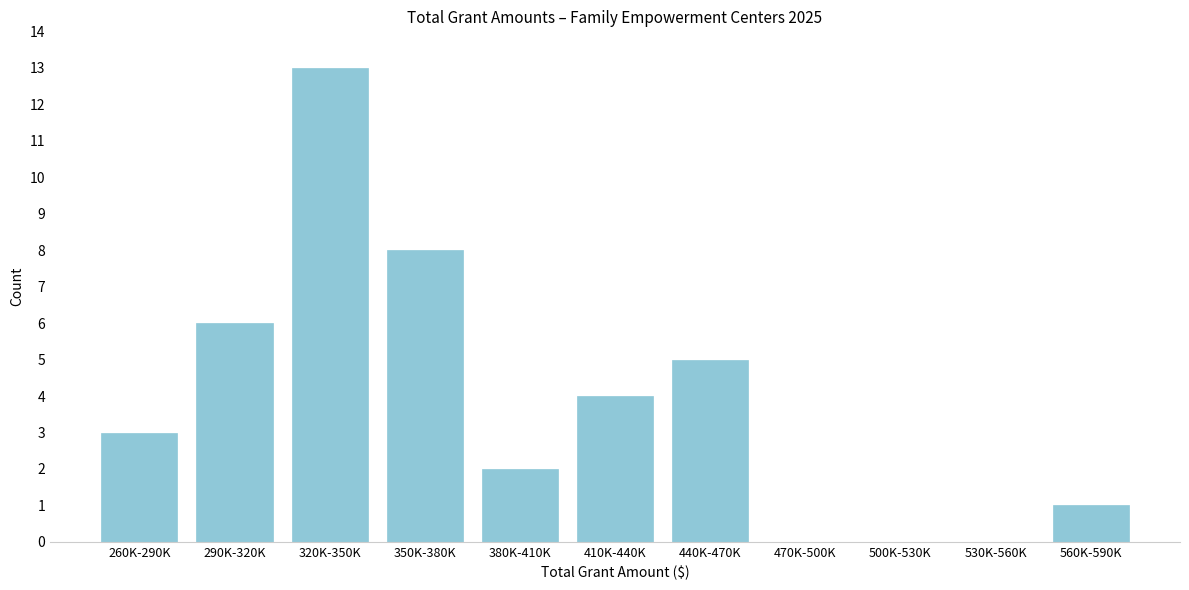

Reading right to left, extract all data points from this chart.

560K-590K=1	530K-560K=0	500K-530K=0	470K-500K=0	440K-470K=5	410K-440K=4	380K-410K=2	350K-380K=8	320K-350K=13	290K-320K=6	260K-290K=3